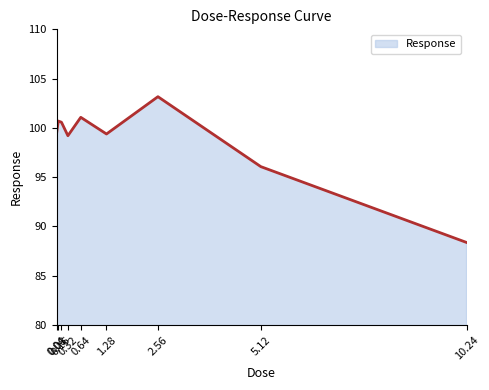

What is the change in value from 0.08 to 0.64?

+0.4